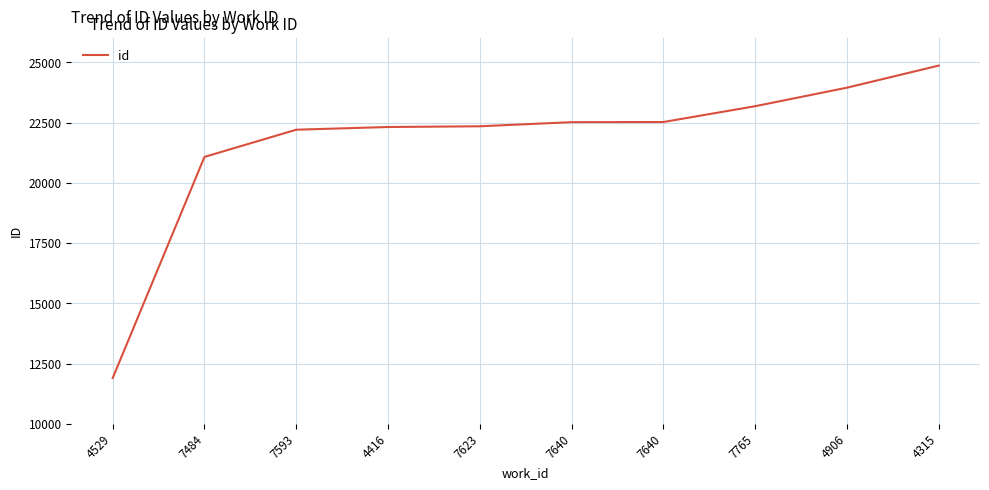

Is this an area chart (filled region under the line)?

No